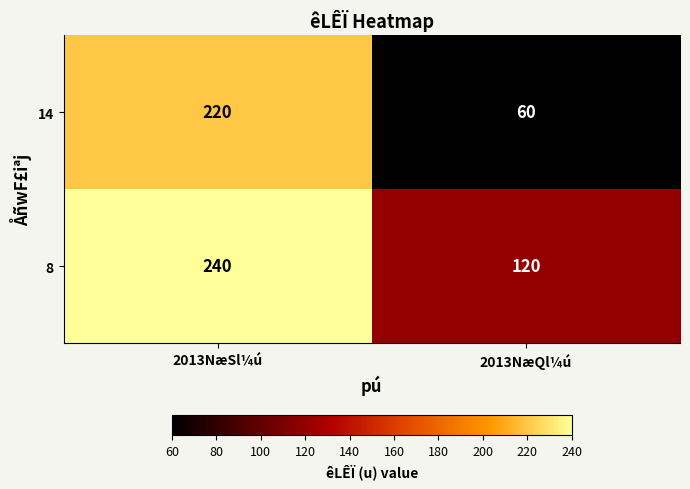

Reading right to left, list all the values displayed in this chart.

14: 2013NæQl¼ú=60	2013NæSl¼ú=220
8: 2013NæQl¼ú=120	2013NæSl¼ú=240